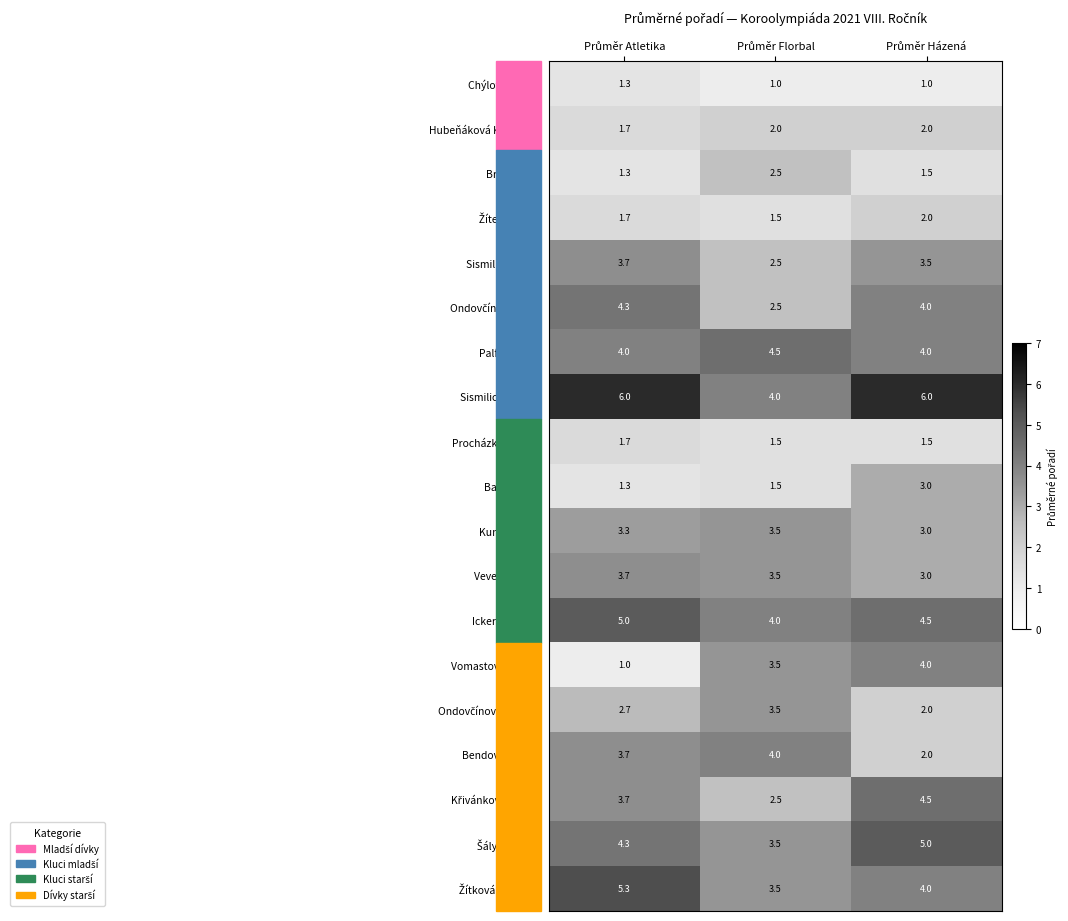

What is the difference between the maximum and minimum values in the Vomastová Klárka series?

3.0